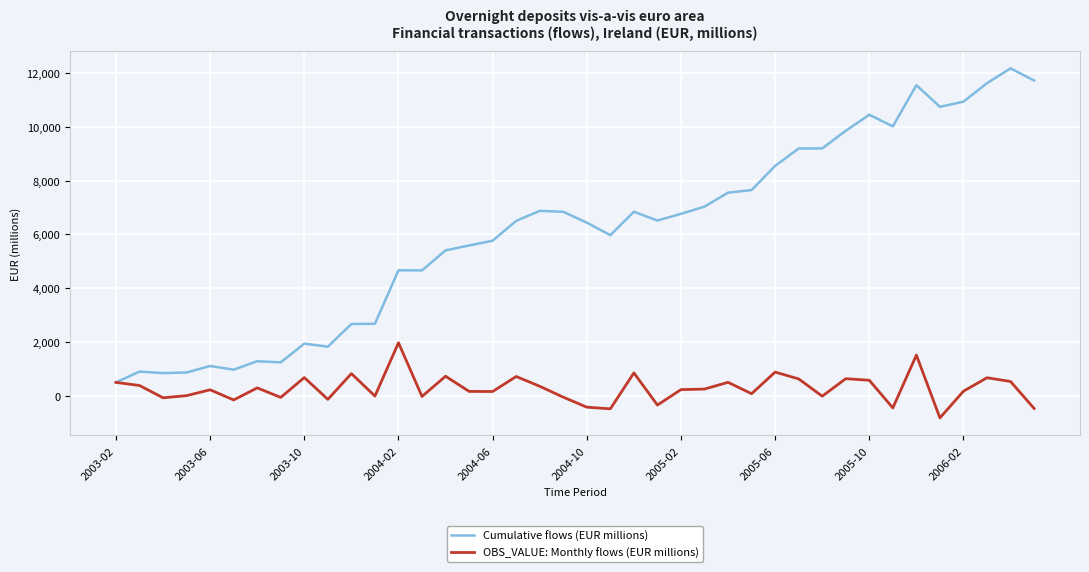

Rank the series by their average value, from highest to lowest.

Cumulative flows (EUR millions), OBS_VALUE: Monthly flows (EUR millions)